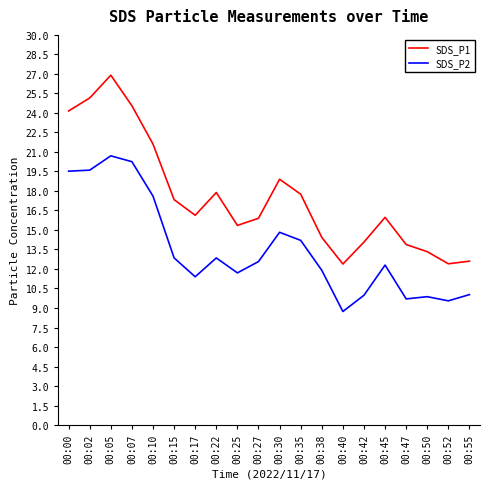

True or false: SDS_P1 and SDS_P2 cross at least once.

False